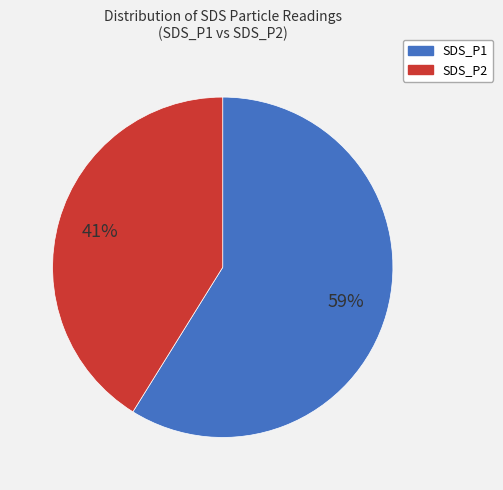

To the nearest percent, what portion does SDS_P1 represent?

59%